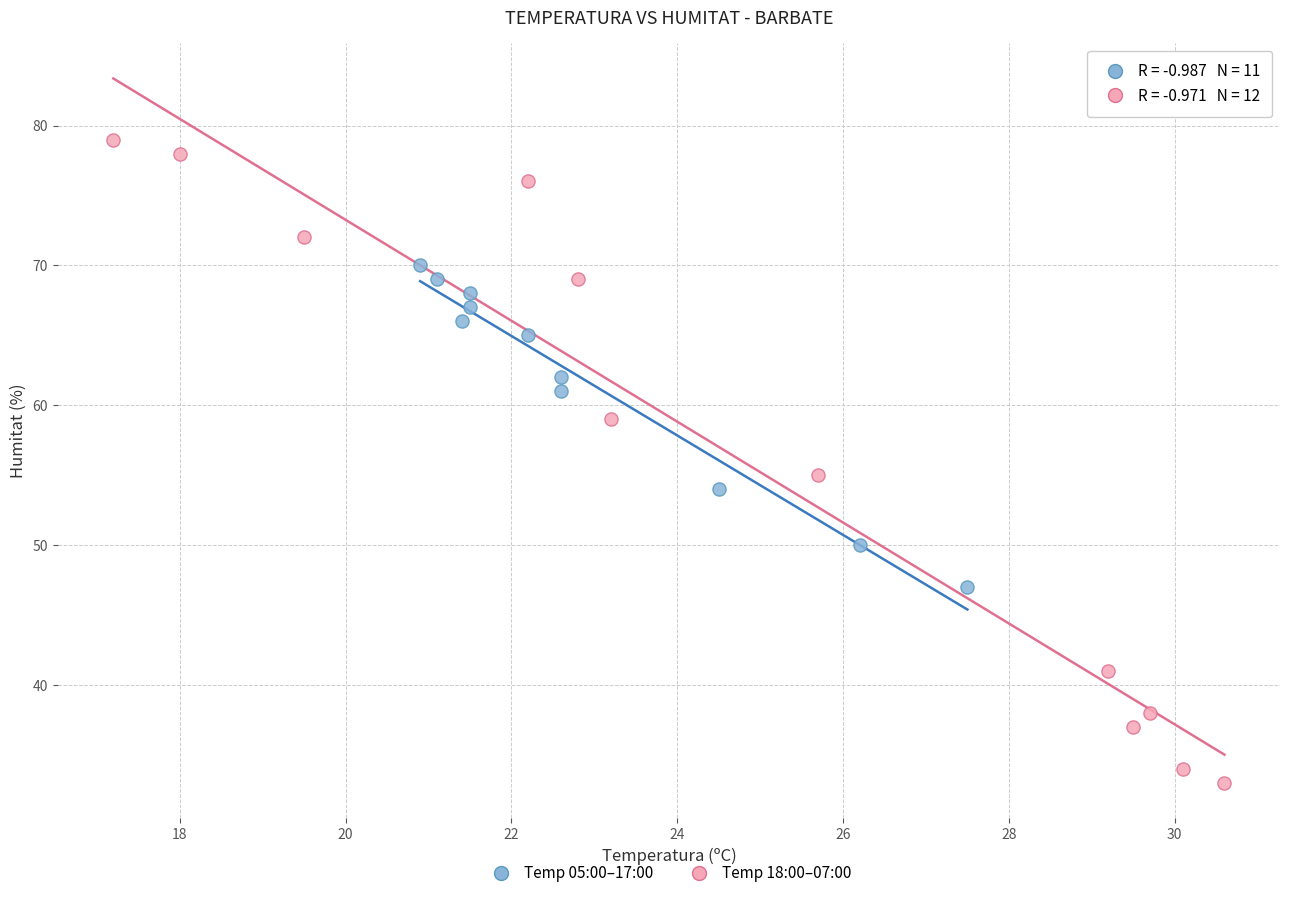

Which series reaches the minimum Y coordinate?

Temp 18:00–07:00